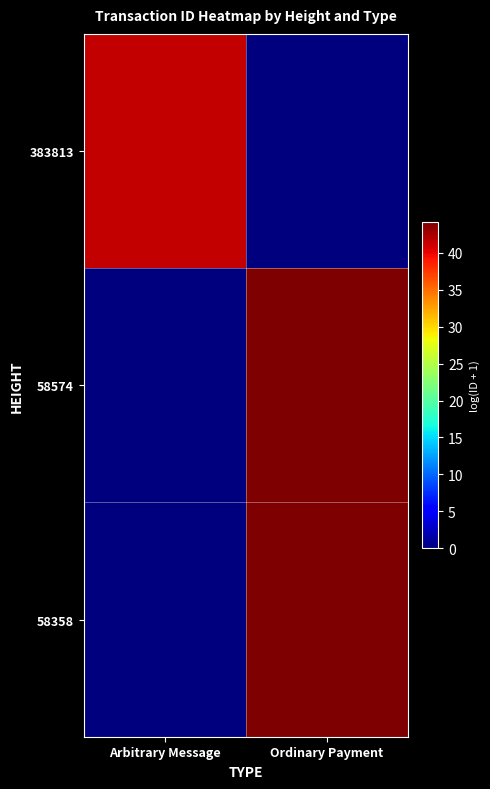

What is the total value across all series at Arbitrary Message?

41.5